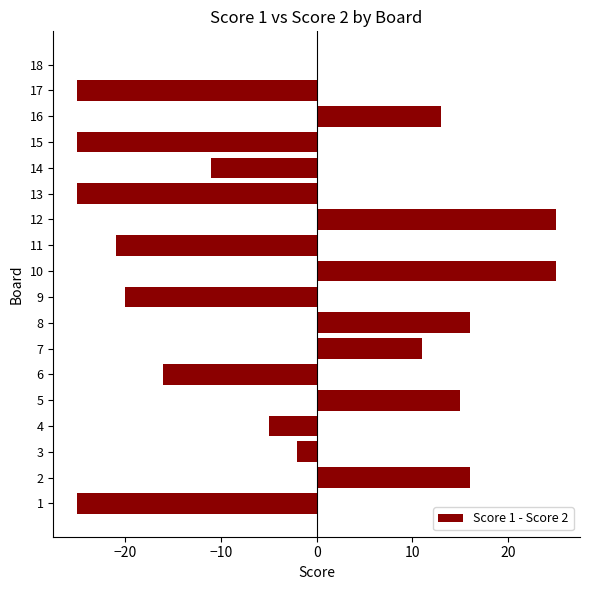

What is the sum of all values?

-54